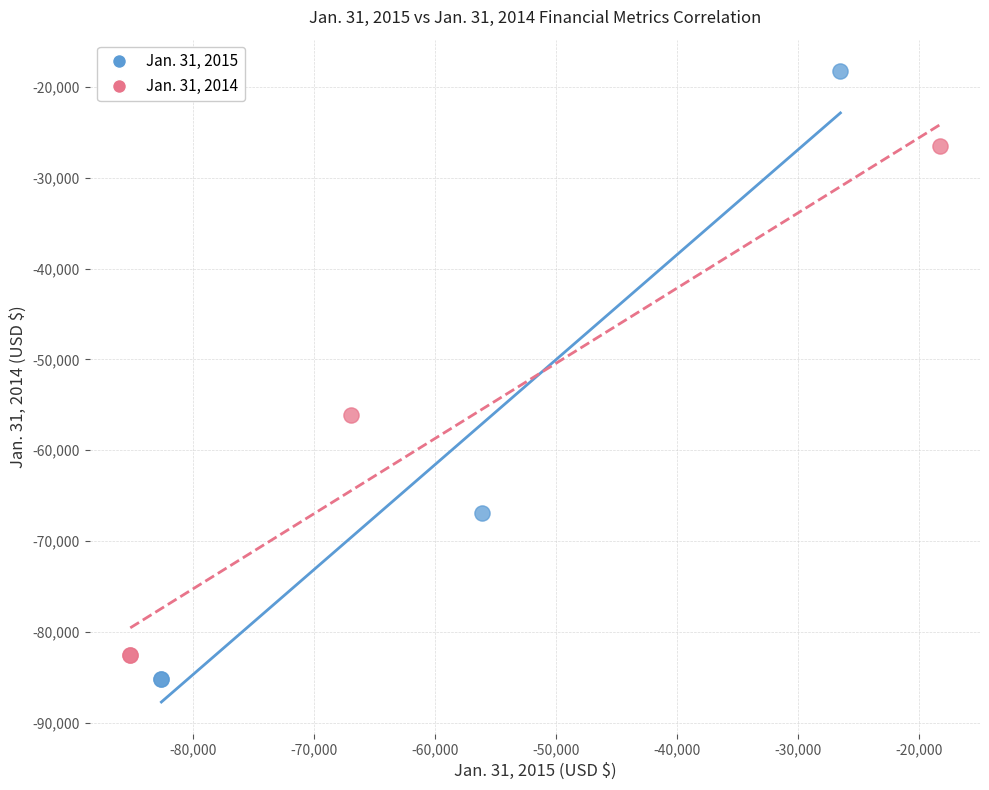

Which series has the largest Y range (max minus min)?

Jan. 31, 2015